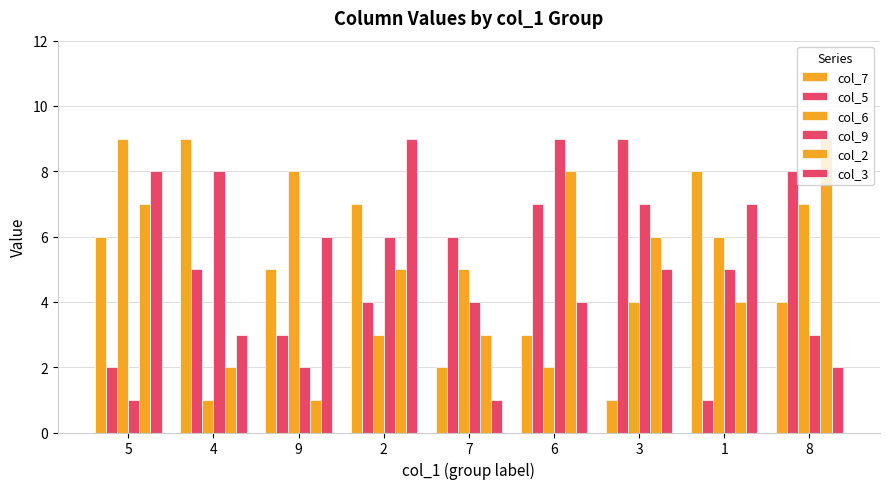

What is the difference between the maximum and second lowest values in the col_6 series?

7